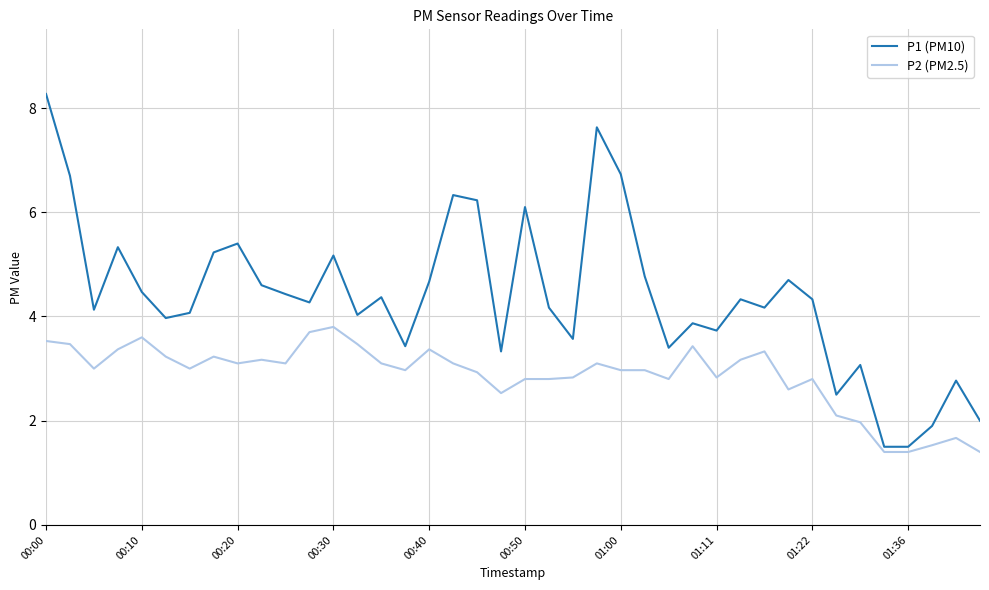

True or false: P2 (PM2.5) has more than 0 points higher than both neighbors.

True